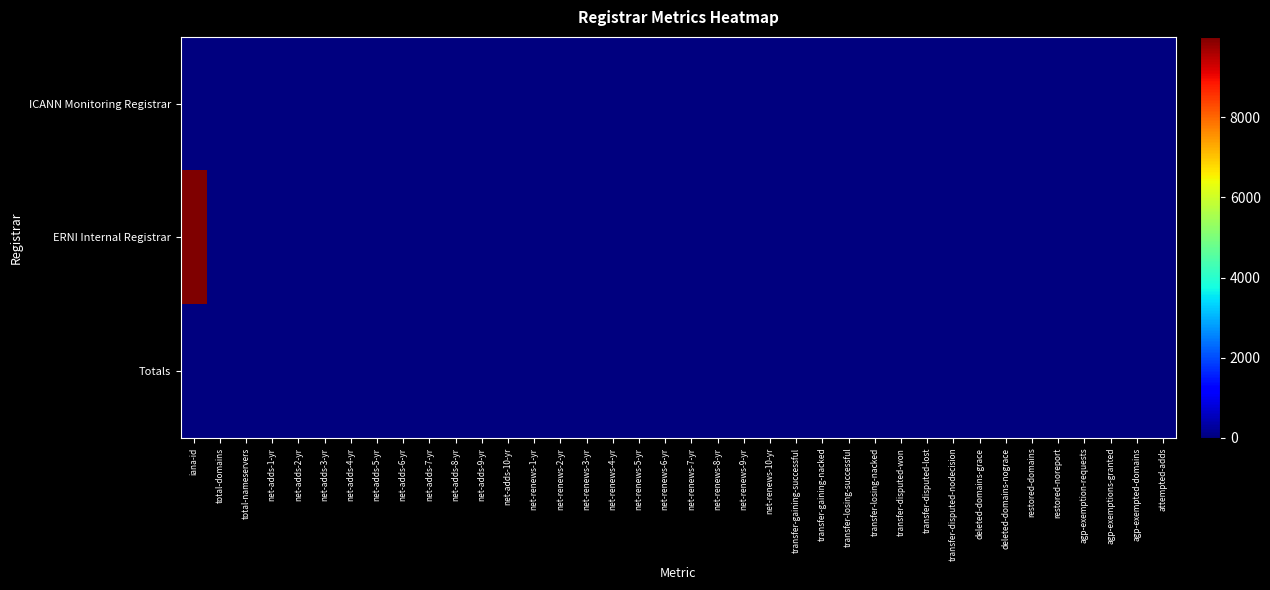

Between transfer-disputed-won and net-adds-2-yr, which is larger?

transfer-disputed-won